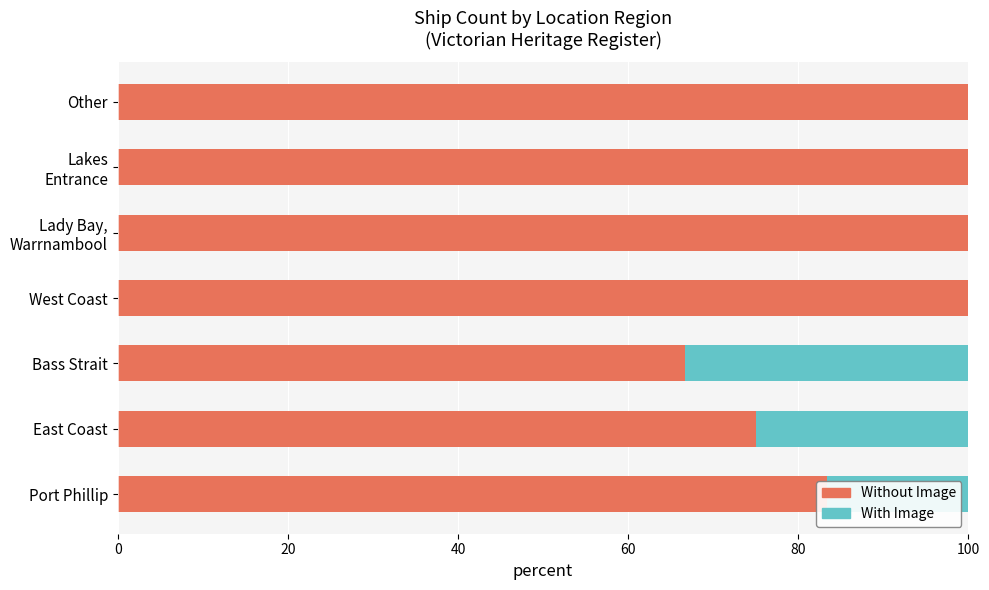

What is the total value across all series at Bass Strait?

100.0